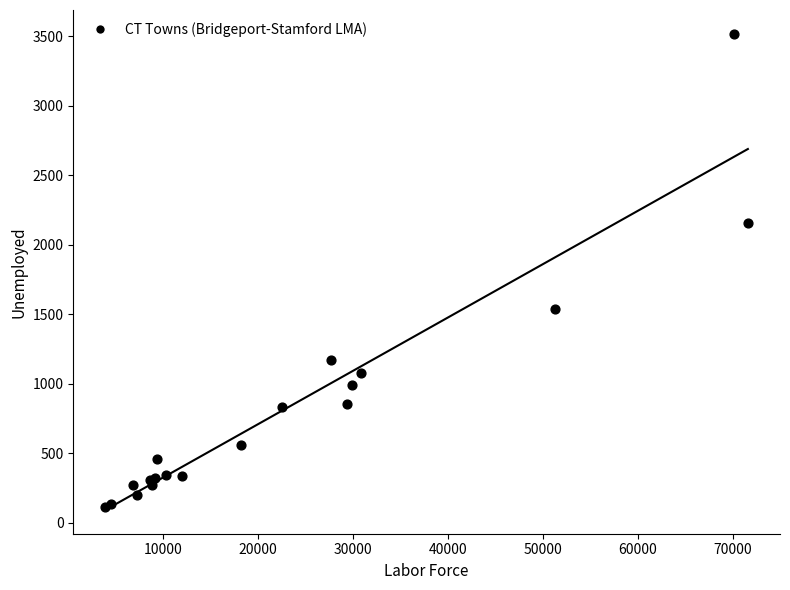

What Y value in the scatter plot is closest to 1814?

1534